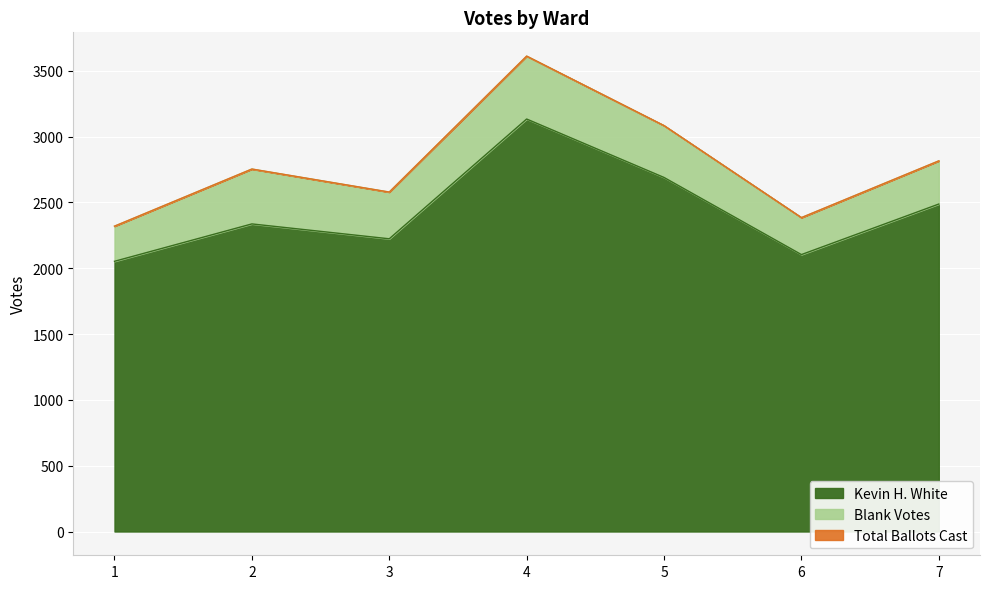

What is the difference between the Total Ballots Cast values at 1 and 6?

65